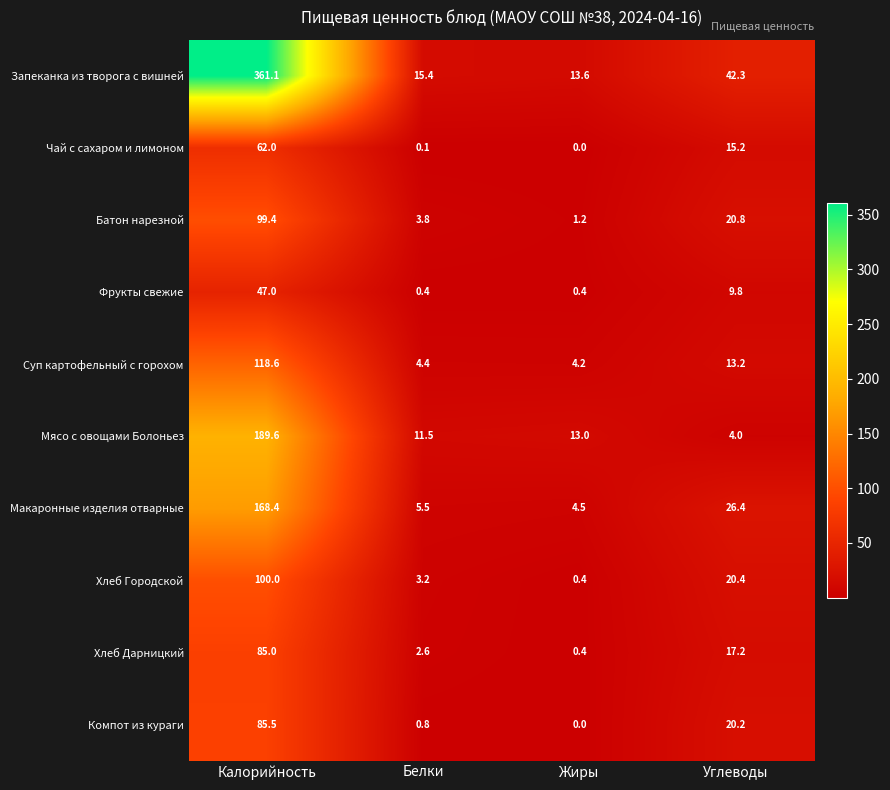

What value does the Компот из кураги series have at Углеводы?

20.2